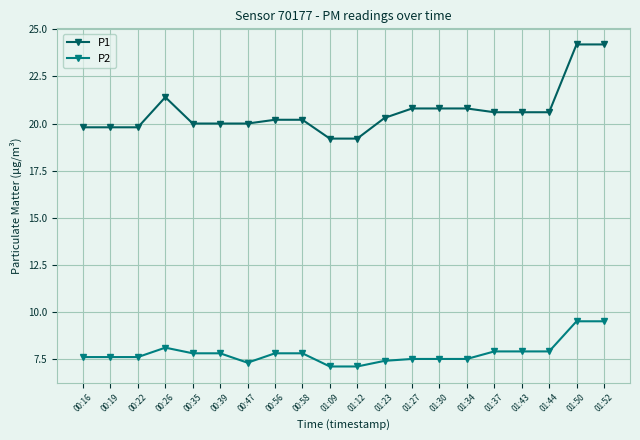

What is the smallest value displayed?

7.1